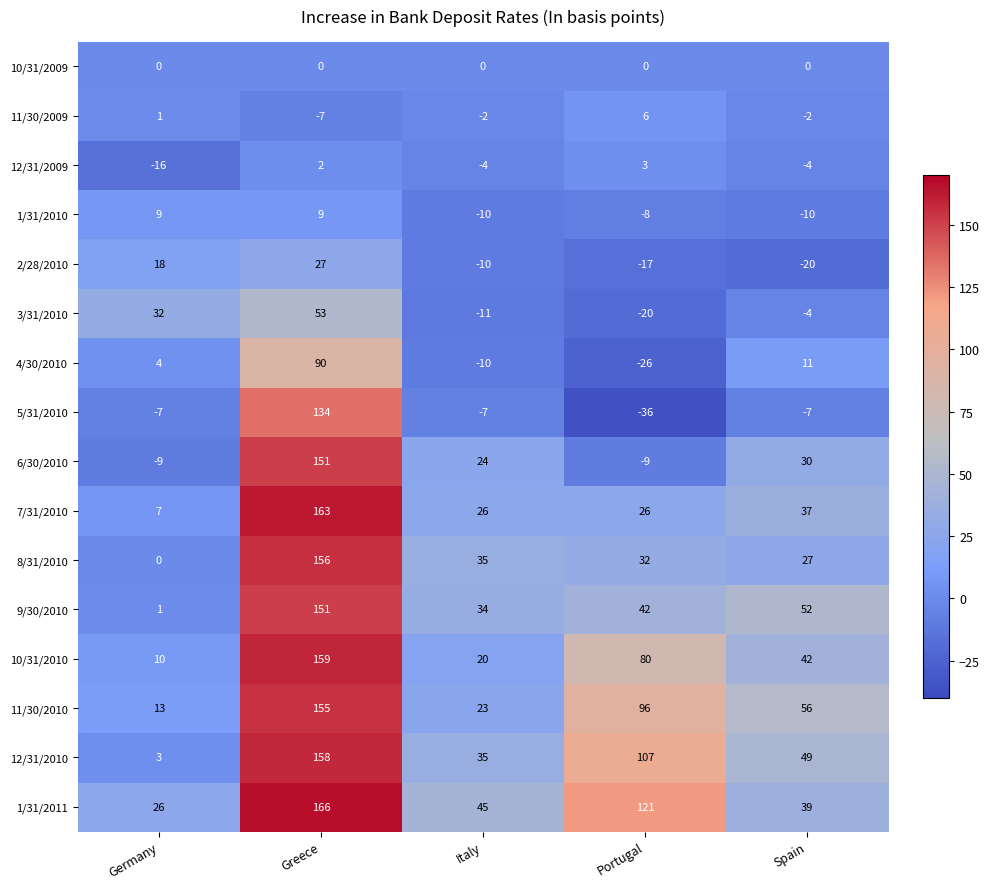

Which series has the largest range (max minus min)?

5/31/2010